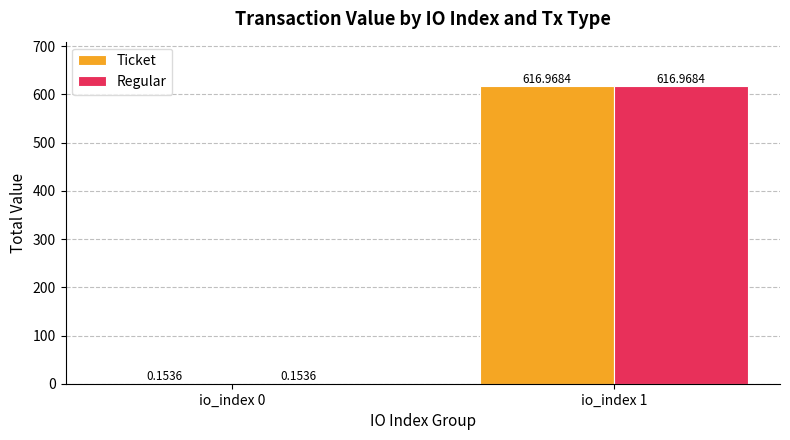

What is the total value across all series at io_index 1?

1233.9